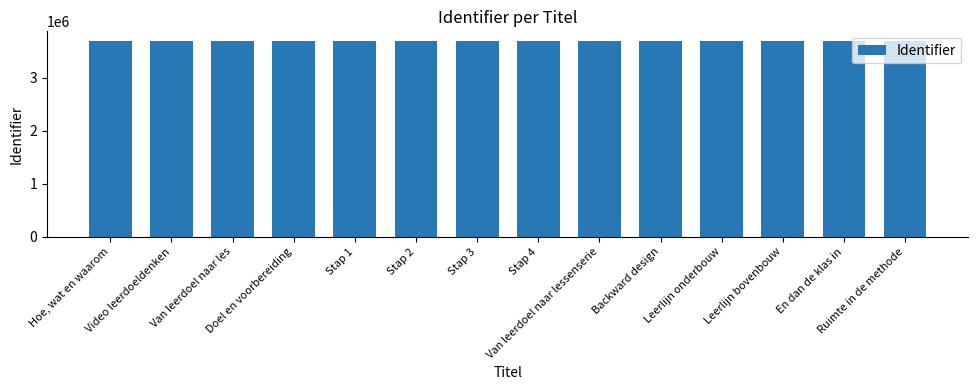

What is the average value?

3696442